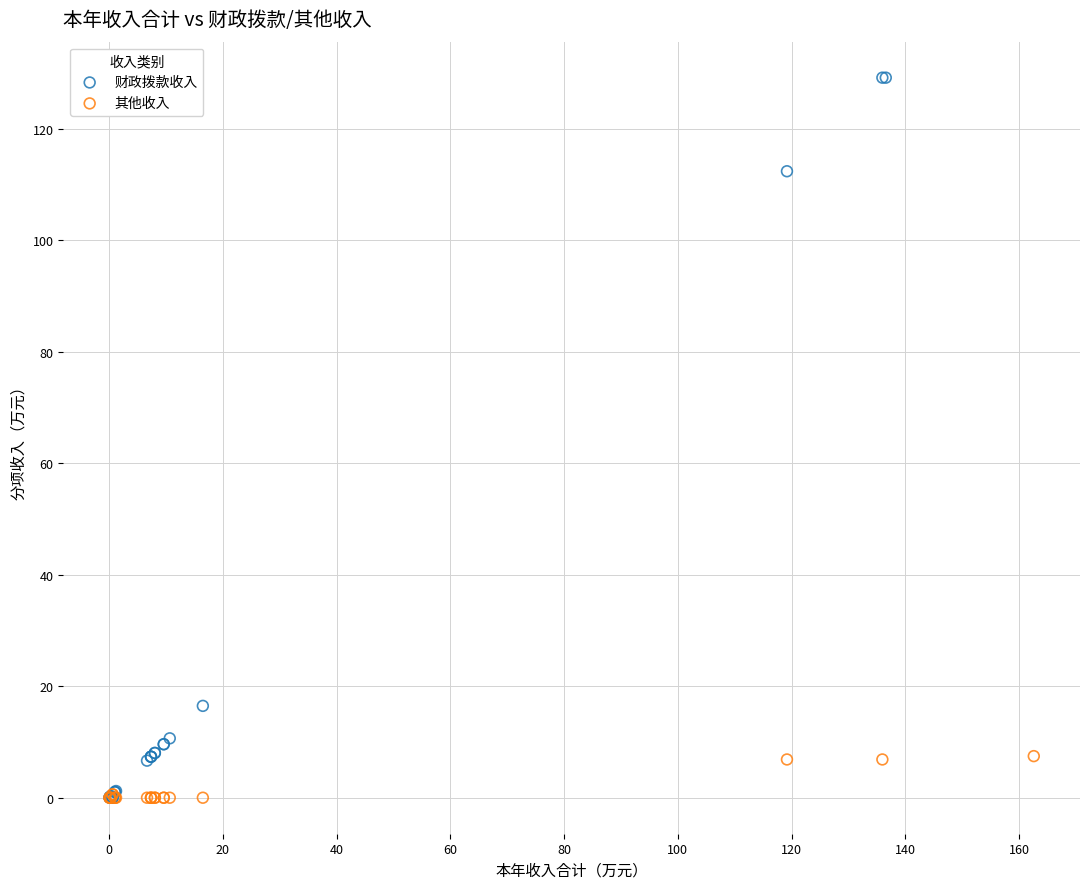

Which series contains the highest Y value?

财政拨款收入